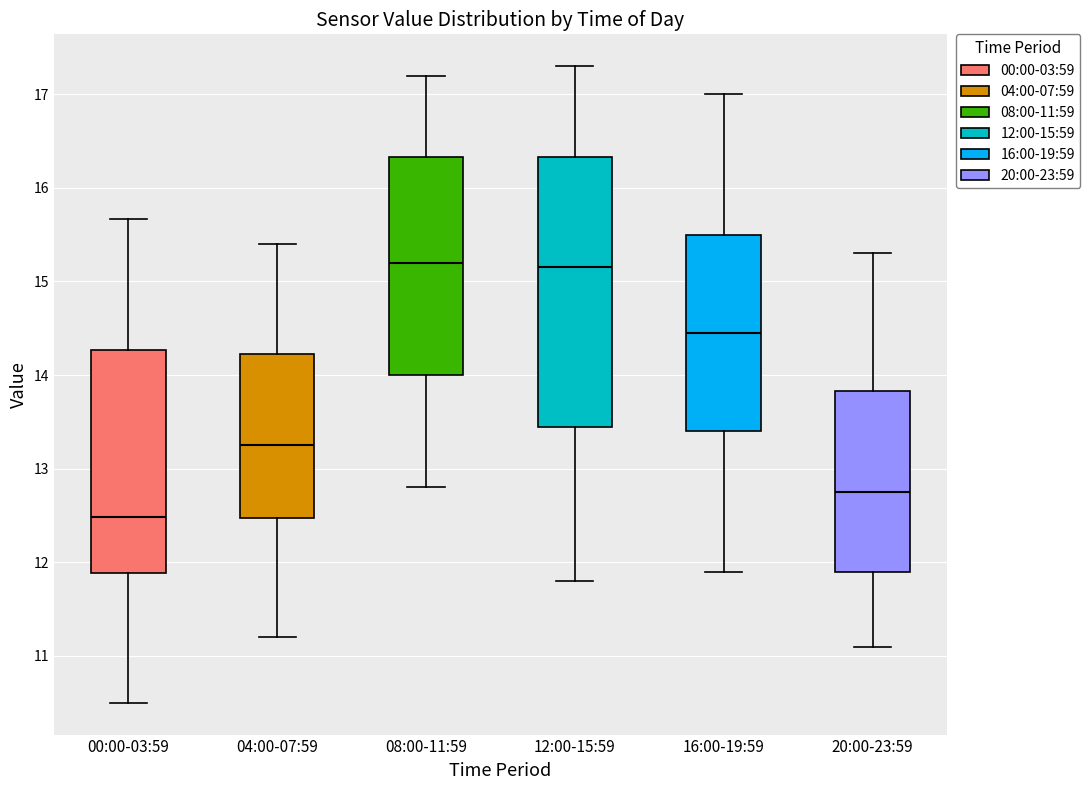

Reading left to right, read every box against the y-axis: the position of its median line, the range the box covers, and the ends of its whiskers. The values are not printed on the chart, so give them approximately, as read against the axis.

00:00-03:59: median 12.5, box 11.9 to 14.3, whiskers 10.5 to 15.7
04:00-07:59: median 13.3, box 12.5 to 14.2, whiskers 11.2 to 15.4
08:00-11:59: median 15.2, box 14.0 to 16.3, whiskers 12.8 to 17.2
12:00-15:59: median 15.2, box 13.5 to 16.3, whiskers 11.8 to 17.3
16:00-19:59: median 14.5, box 13.4 to 15.5, whiskers 11.9 to 17.0
20:00-23:59: median 12.8, box 11.9 to 13.8, whiskers 11.1 to 15.3